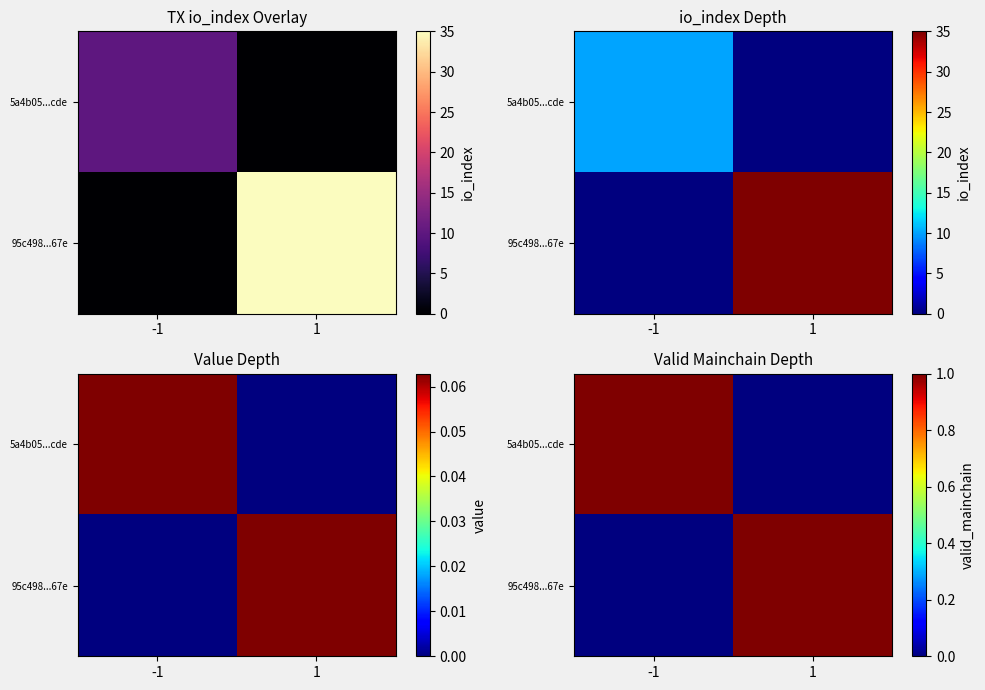

How many series are shown in this chart?

2